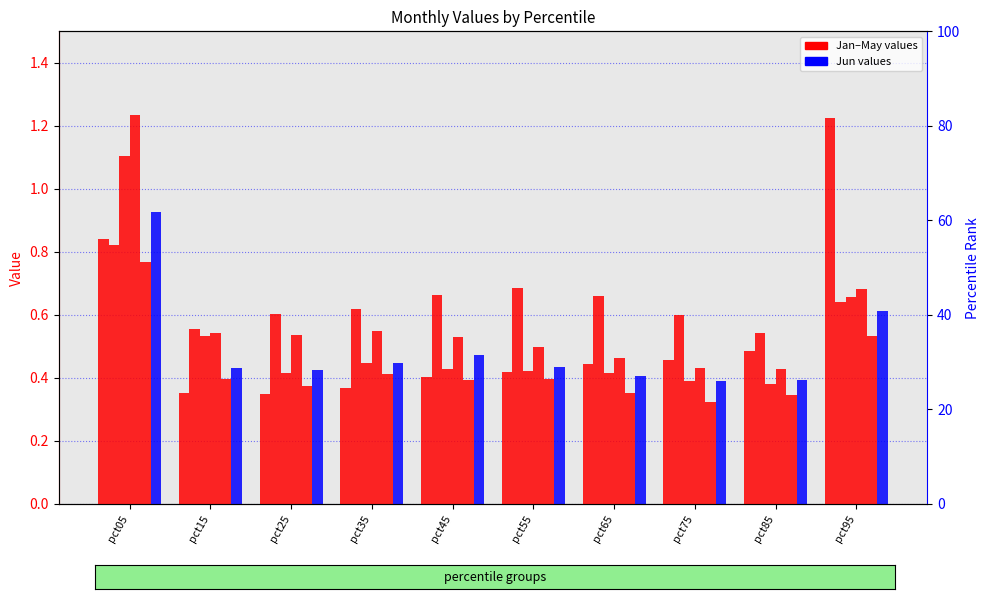

At which category is the sum across all series the highest?

pct05